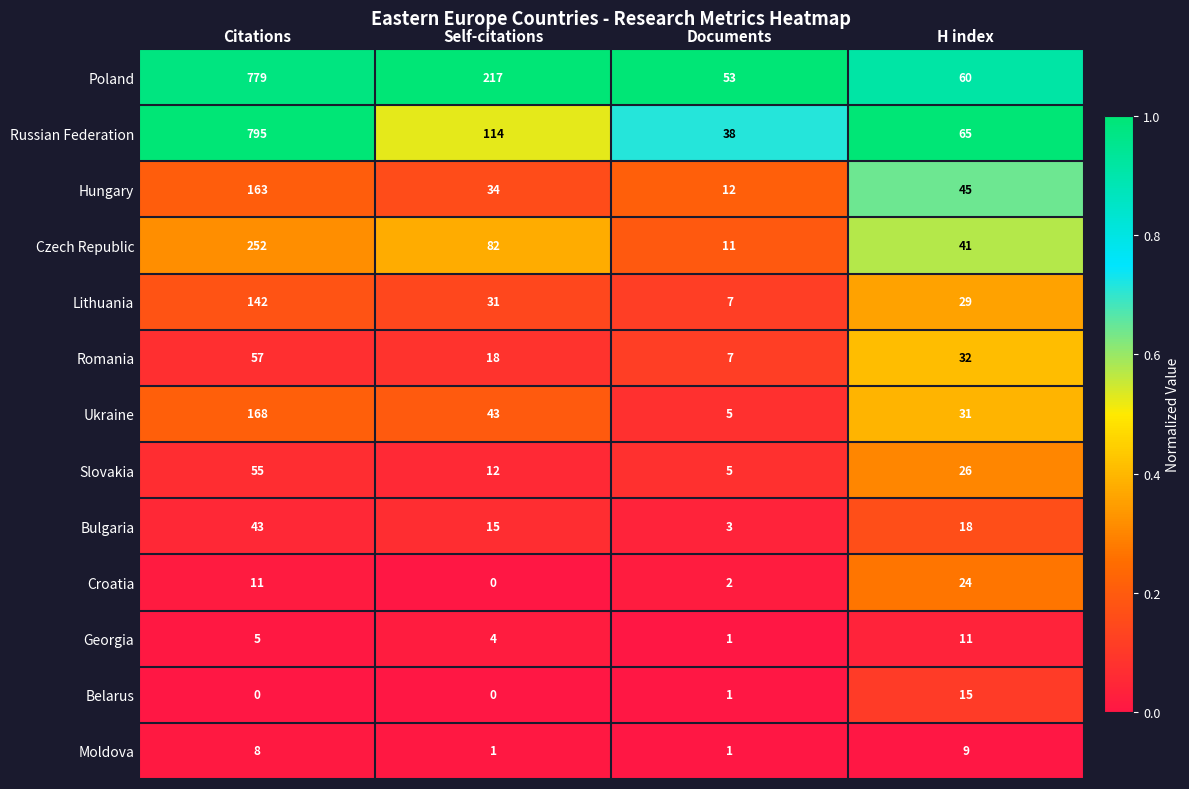

What value does the Bulgaria series have at Self-citations?

15